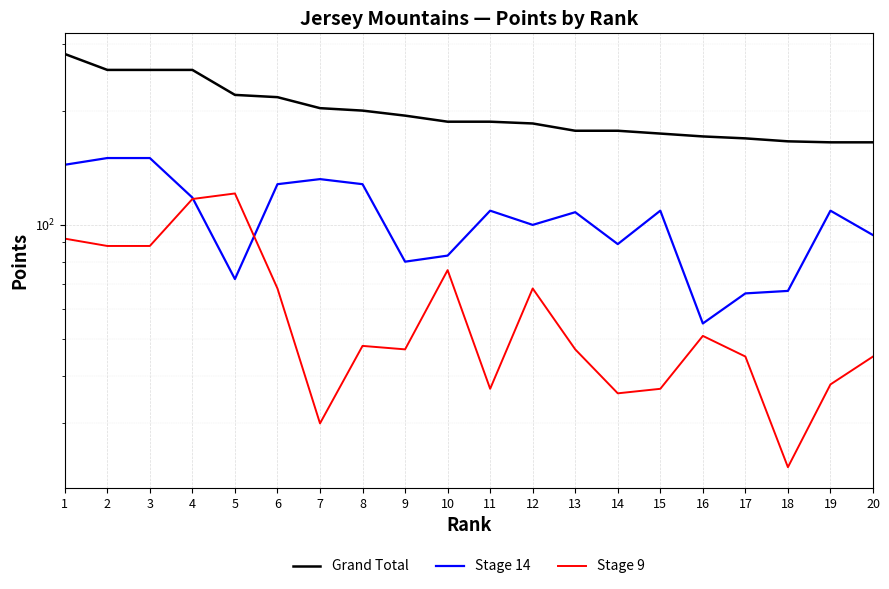

At 8, list the series in order from largest to smallest.

Grand Total, Stage 14, Stage 9